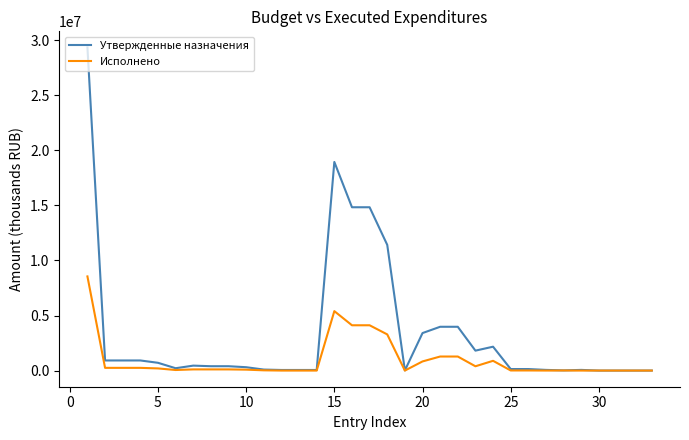

Which series has the widest spread of values?

Утвержденные назначения